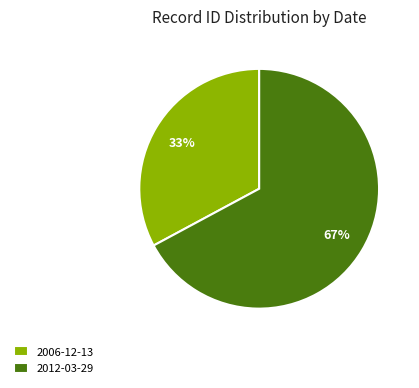

To the nearest percent, what is the combined percentage of 2012-03-29 and 2006-12-13?

100%